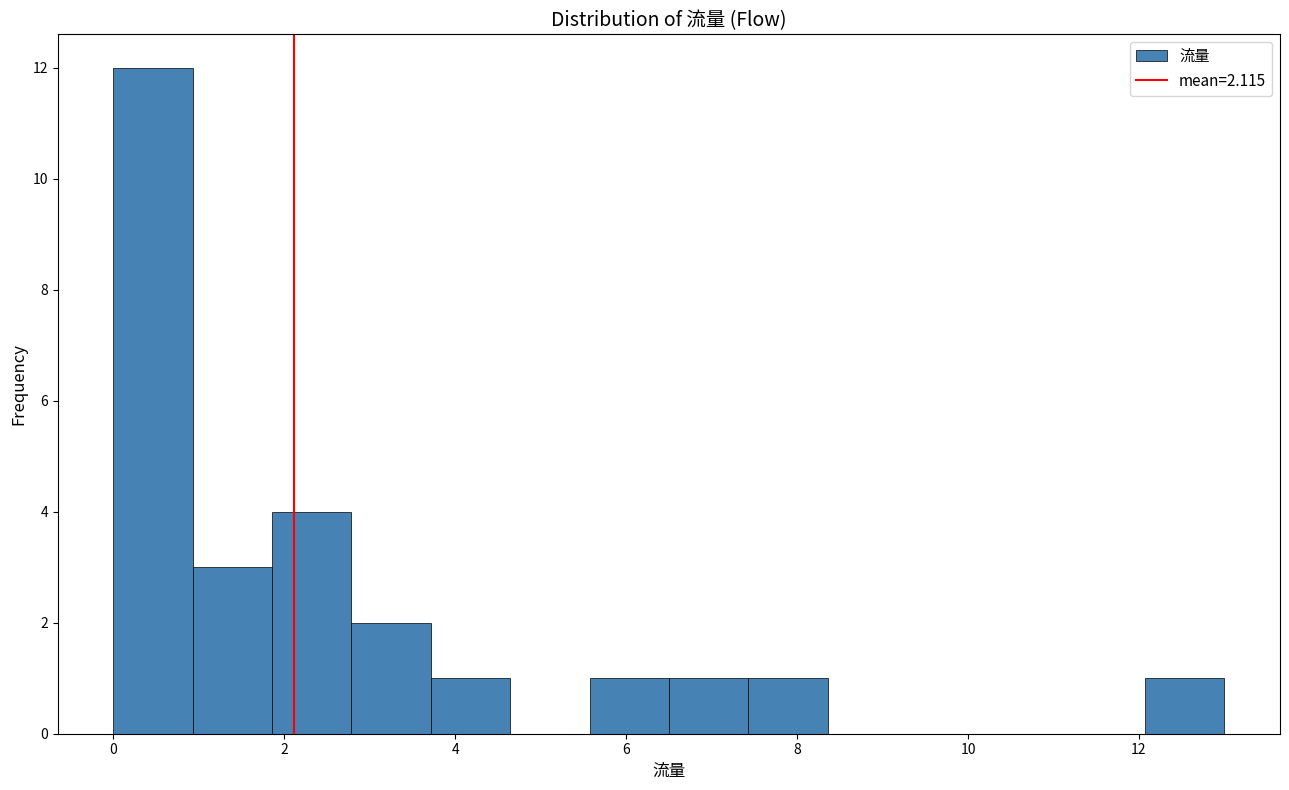

How tall is the bar that spans 6.6 to 7.4 on the x-axis? Neither the bar edges nor the heights are printed on the chart, so give them approximately, as read against the axes.

1